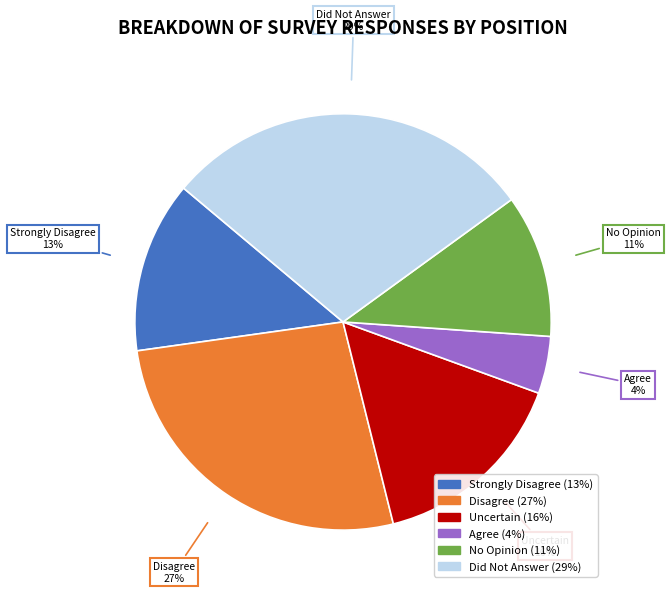

Count the number of slices in the pie.

6